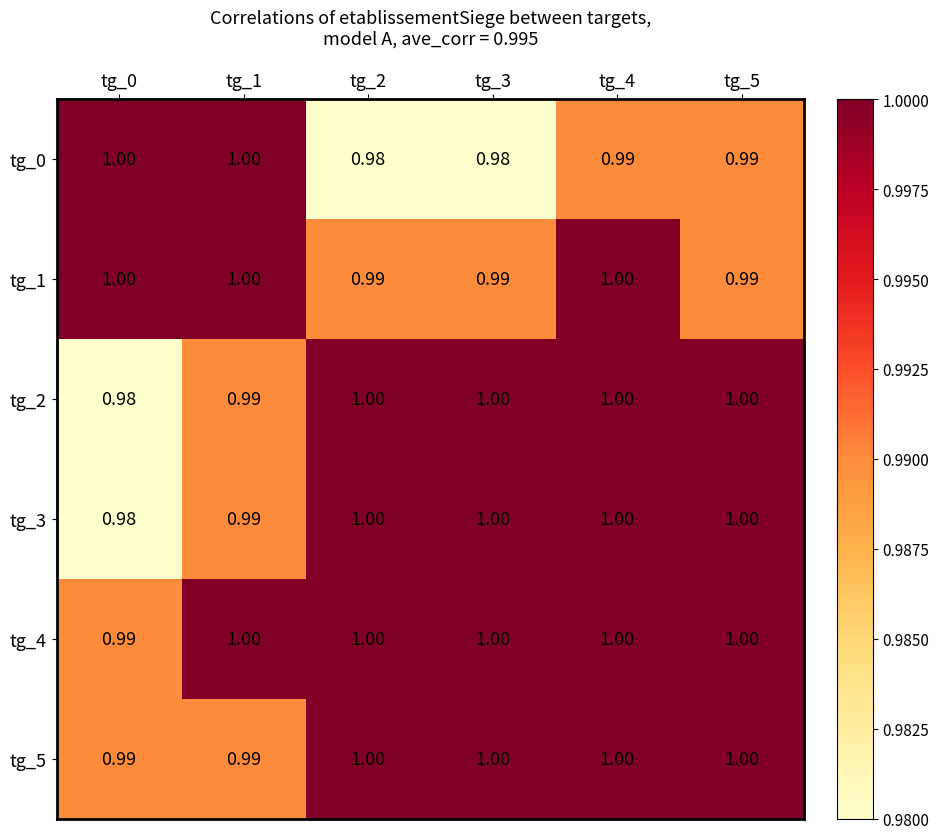

Is the value of tg_5 at tg_0 greater than the value of tg_2 at tg_0?

Yes